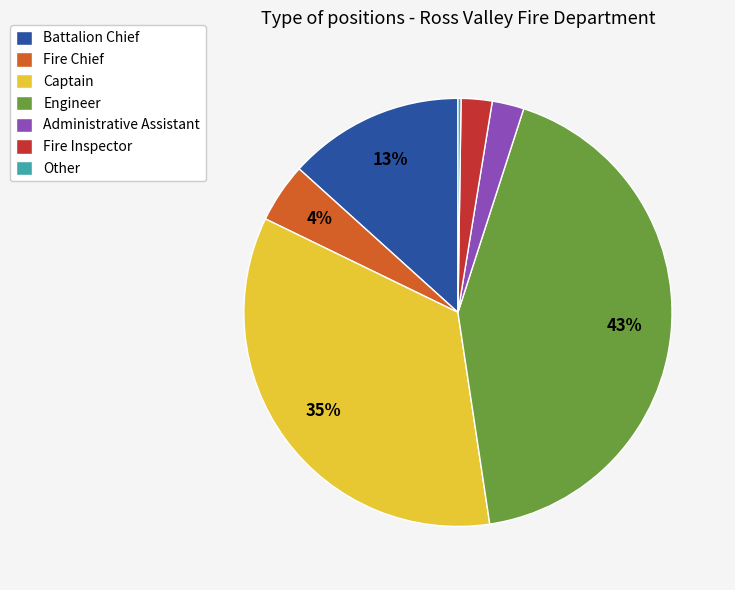

What percentage is the Battalion Chief slice, to the nearest percent?

13%